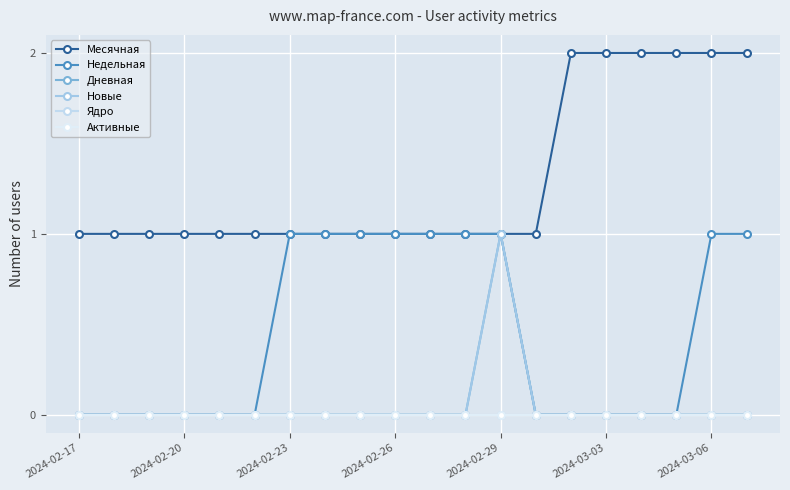

How many lines are shown in the chart?

6